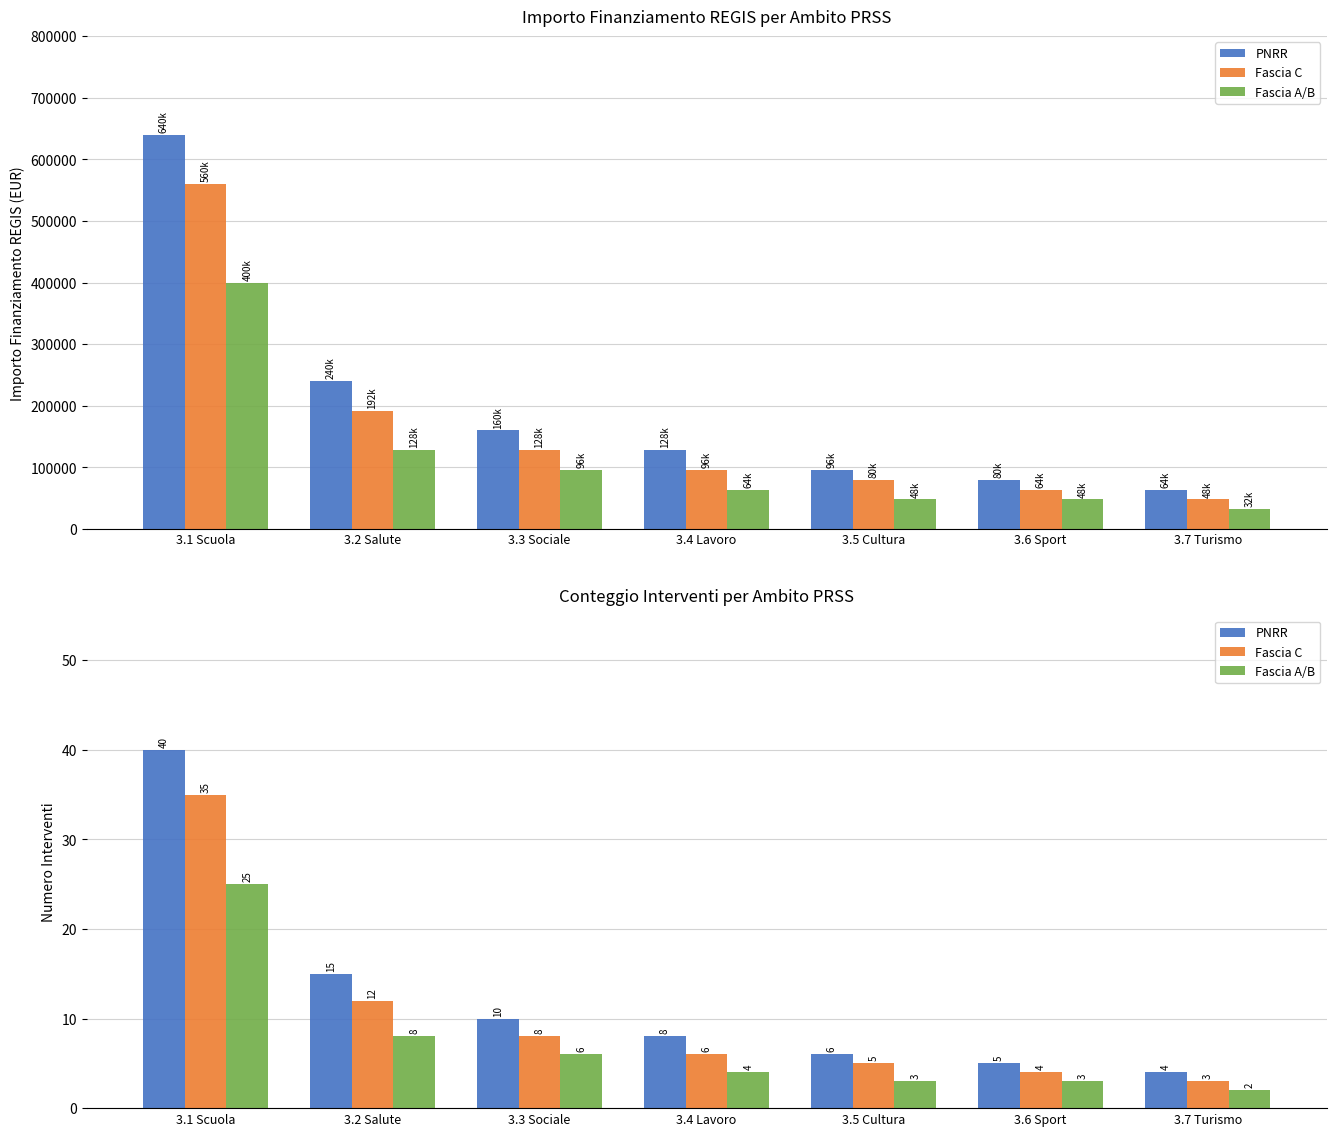

Rank the categories by Fascia A/B value from highest to lowest.

3.1 Scuola, 3.2 Salute, 3.3 Sociale, 3.4 Lavoro, 3.5 Cultura, 3.6 Sport, 3.7 Turismo